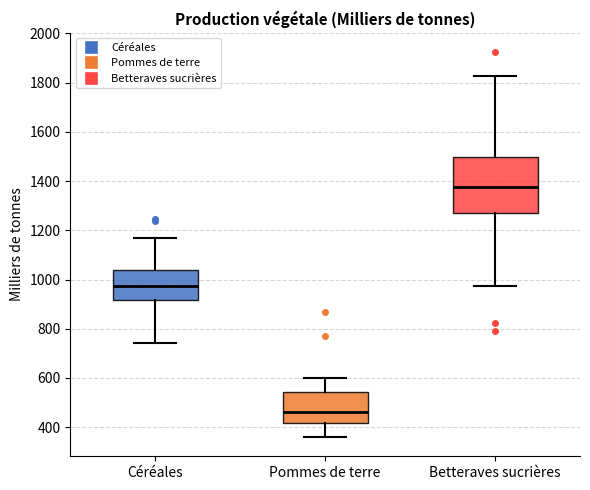

Reading left to right, read every box against the y-axis: the position of its median line, the range the box covers, and the ends of its whiskers. The values are not printed on the chart, so give them approximately, as read against the axis.

Céréales: median 980, box 920 to 1040, whiskers 740 to 1160
Pommes de terre: median 460, box 420 to 540, whiskers 360 to 600
Betteraves sucrières: median 1380, box 1280 to 1500, whiskers 980 to 1820